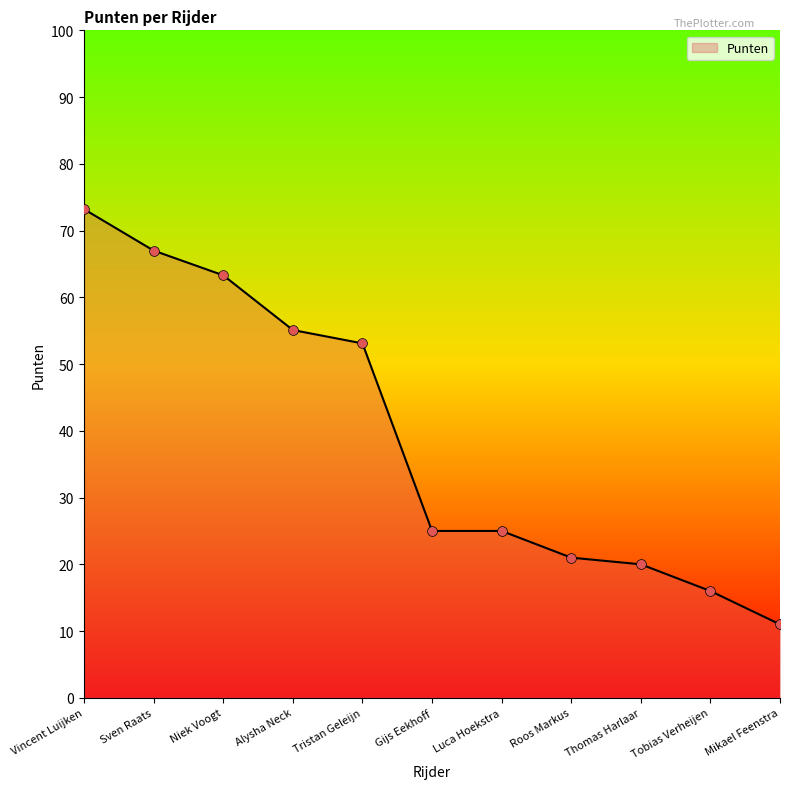

Between Thomas Harlaar and Vincent Luijken, which is larger?

Vincent Luijken